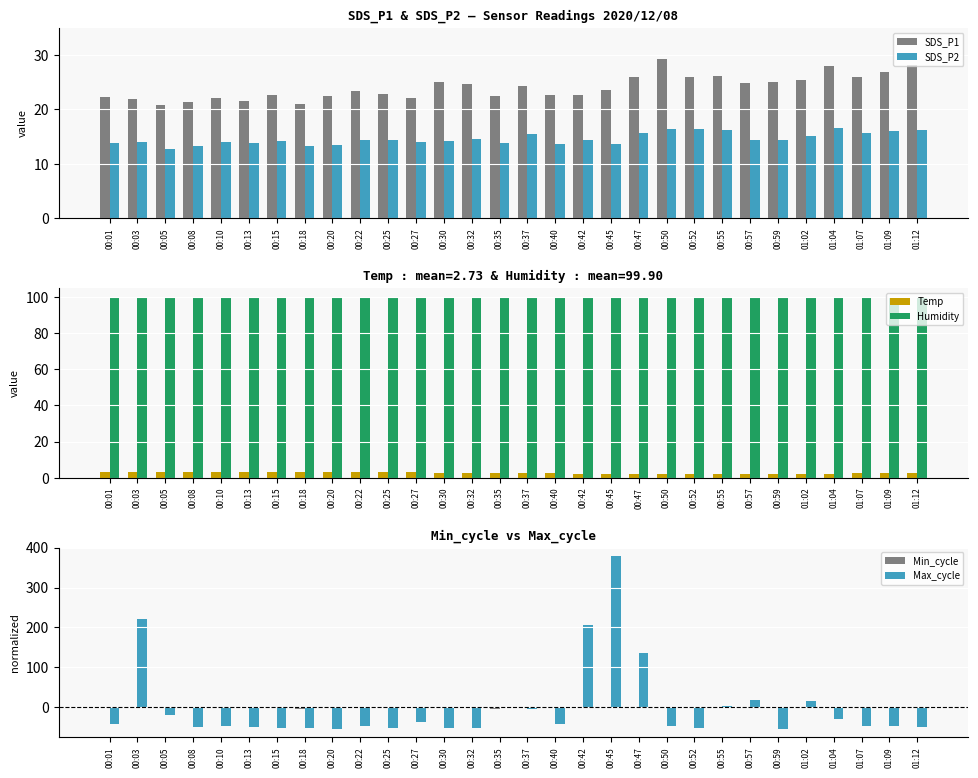

Rank the categories by SDS_P1 value from highest to lowest.

00:50, 01:12, 01:04, 01:09, 00:55, 00:52, 01:07, 00:47, 01:02, 00:30, 00:59, 00:57, 00:32, 00:37, 00:45, 00:22, 00:25, 00:40, 00:42, 00:15, 00:35, 00:20, 00:01, 00:27, 00:10, 00:03, 00:13, 00:08, 00:18, 00:05